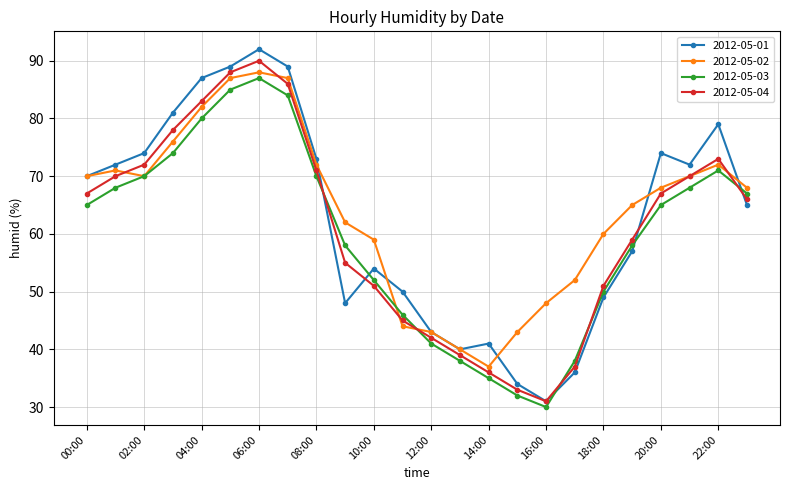

Which series has the largest range (max minus min)?

2012-05-01